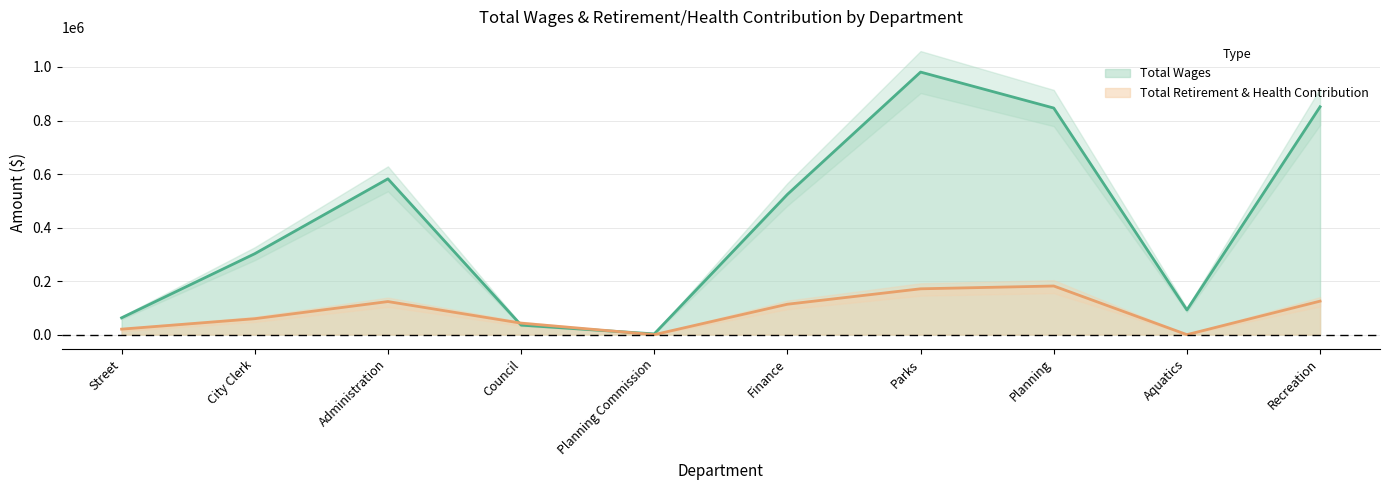

What is the total value across all series at Finance?

637629